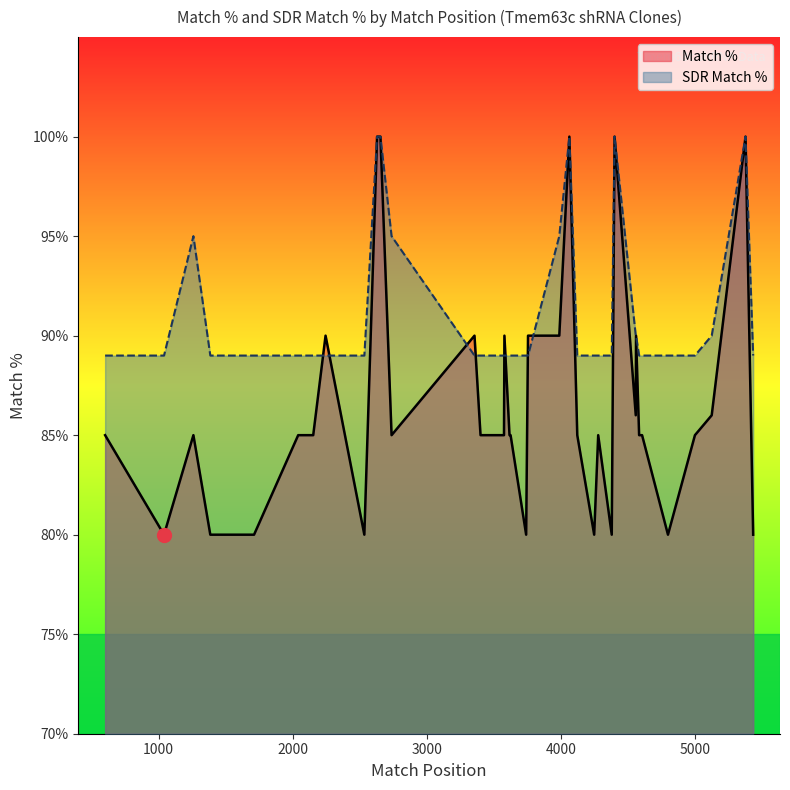

What is the average value of the Match % series?

86